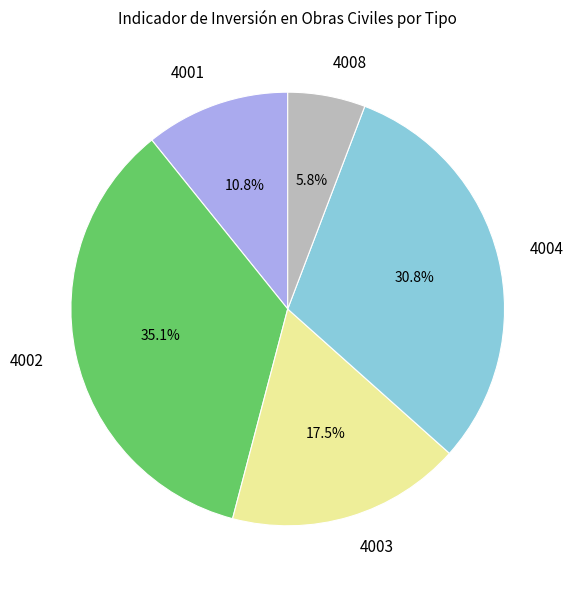

Which category has the biggest portion of the pie?

4002